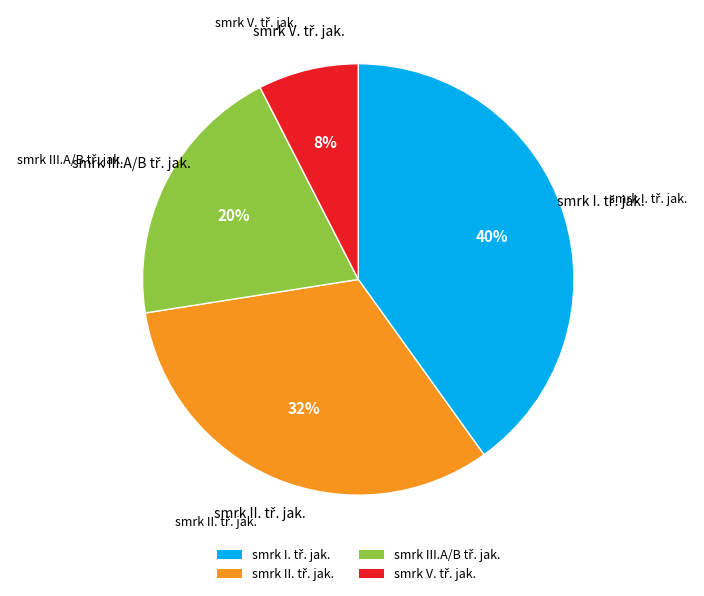

To the nearest percent, what is the average slice percentage?

25%